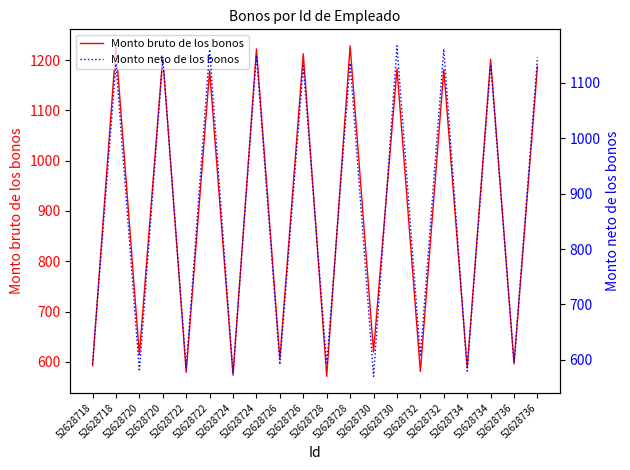

True or false: Monto bruto de los bonos has more than 2 points higher than both neighbors.

True